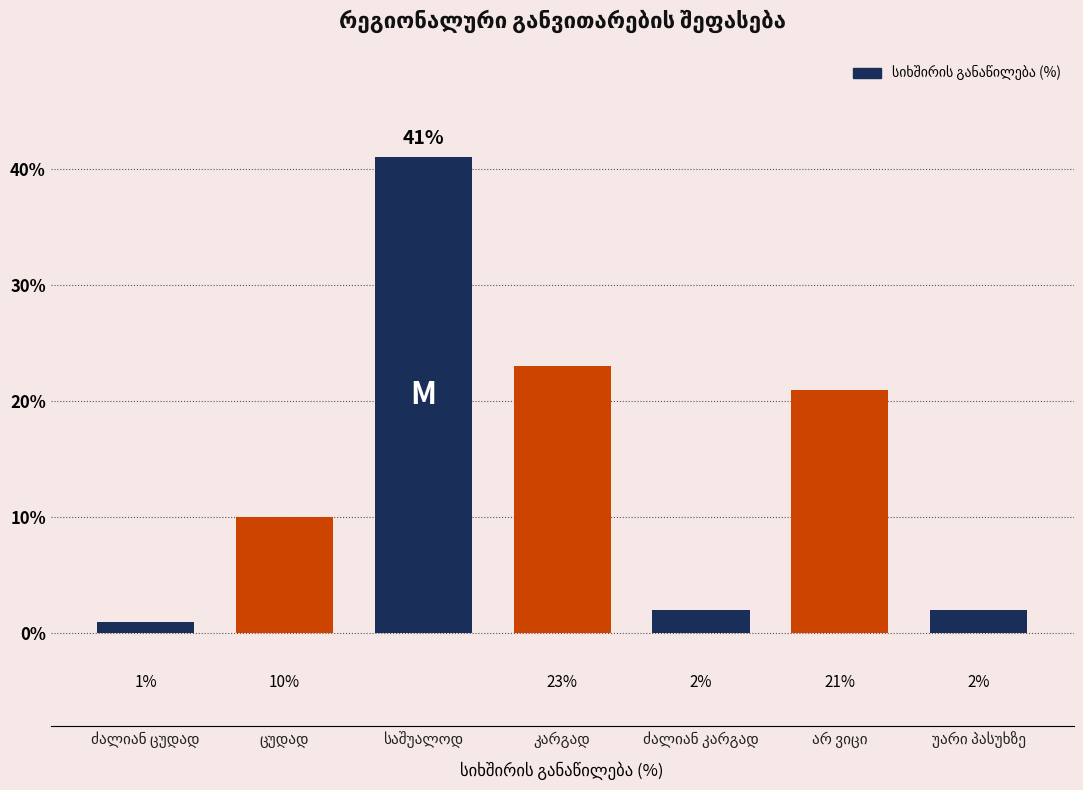

Are the bars grouped side by side (vs. stacked)?

No